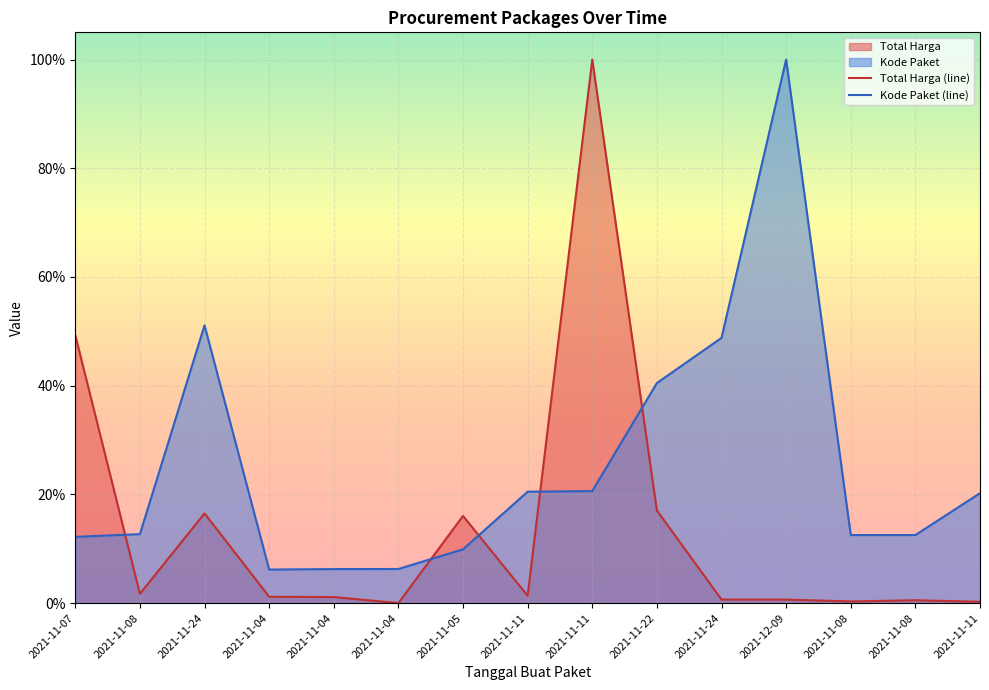

Read the Kode Paket value at 2021-11-11.

0.2